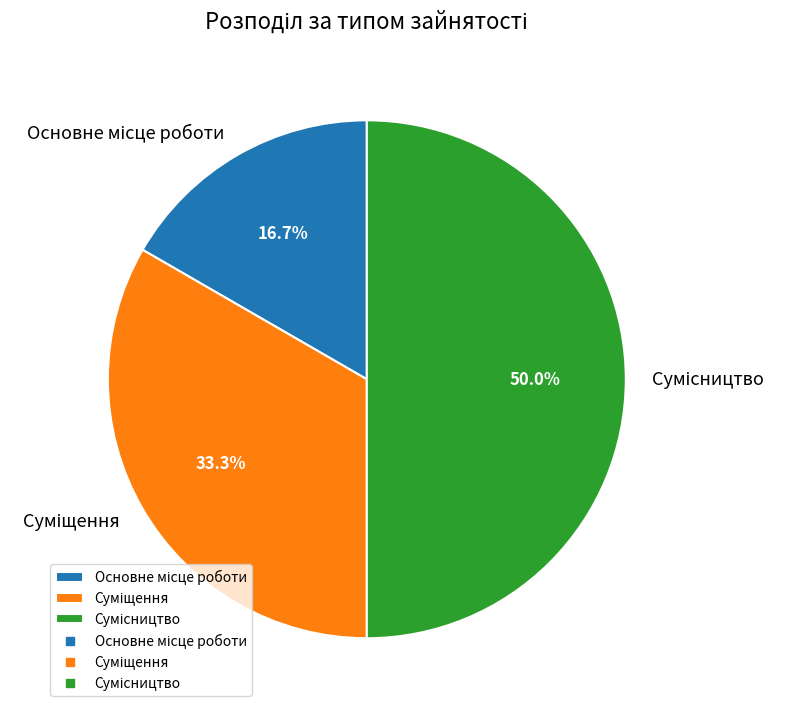

How many slices are in this pie chart?

3